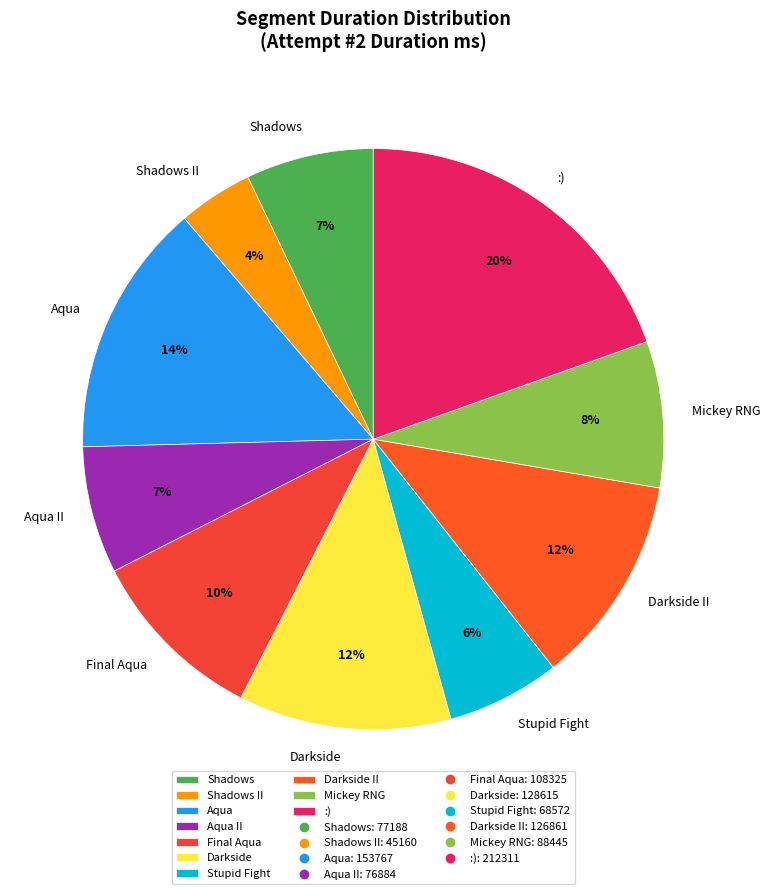

What percentage is the Final Aqua slice, to the nearest percent?

10%